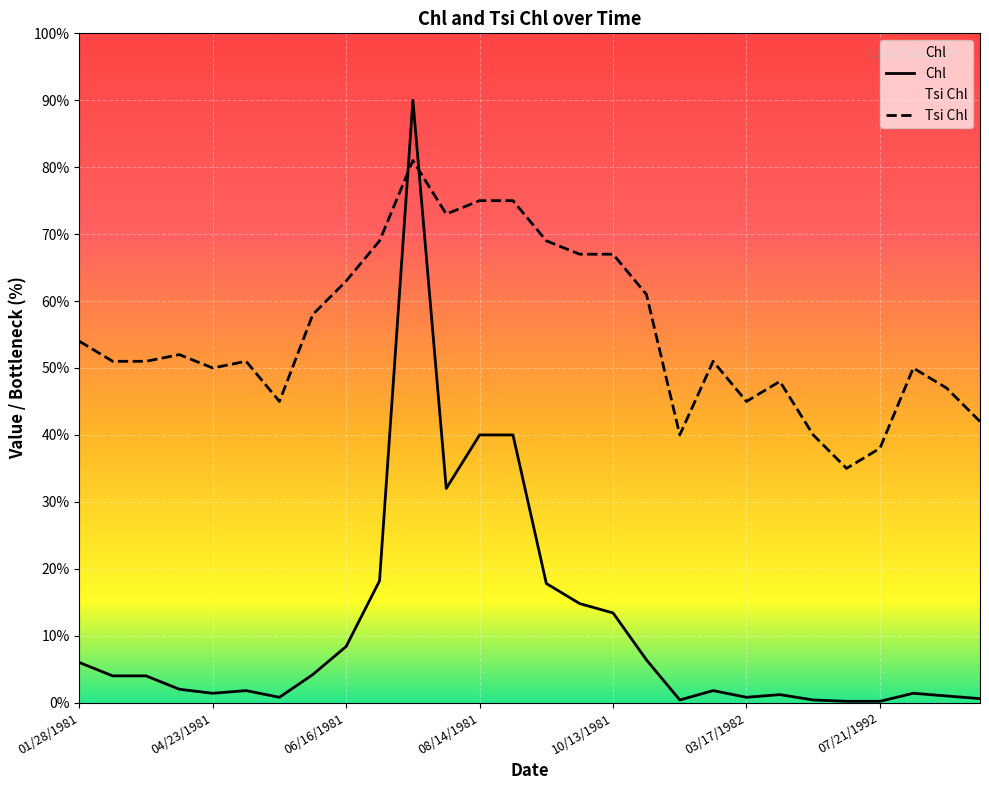

Is this an area chart (filled region under the line)?

No